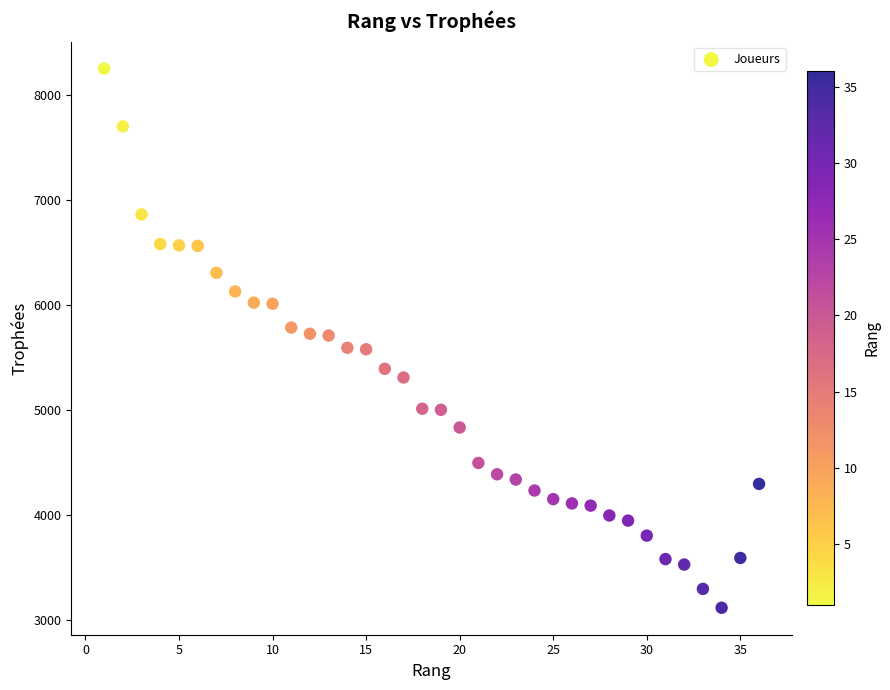

What is the range of X values (max minus min)?

35